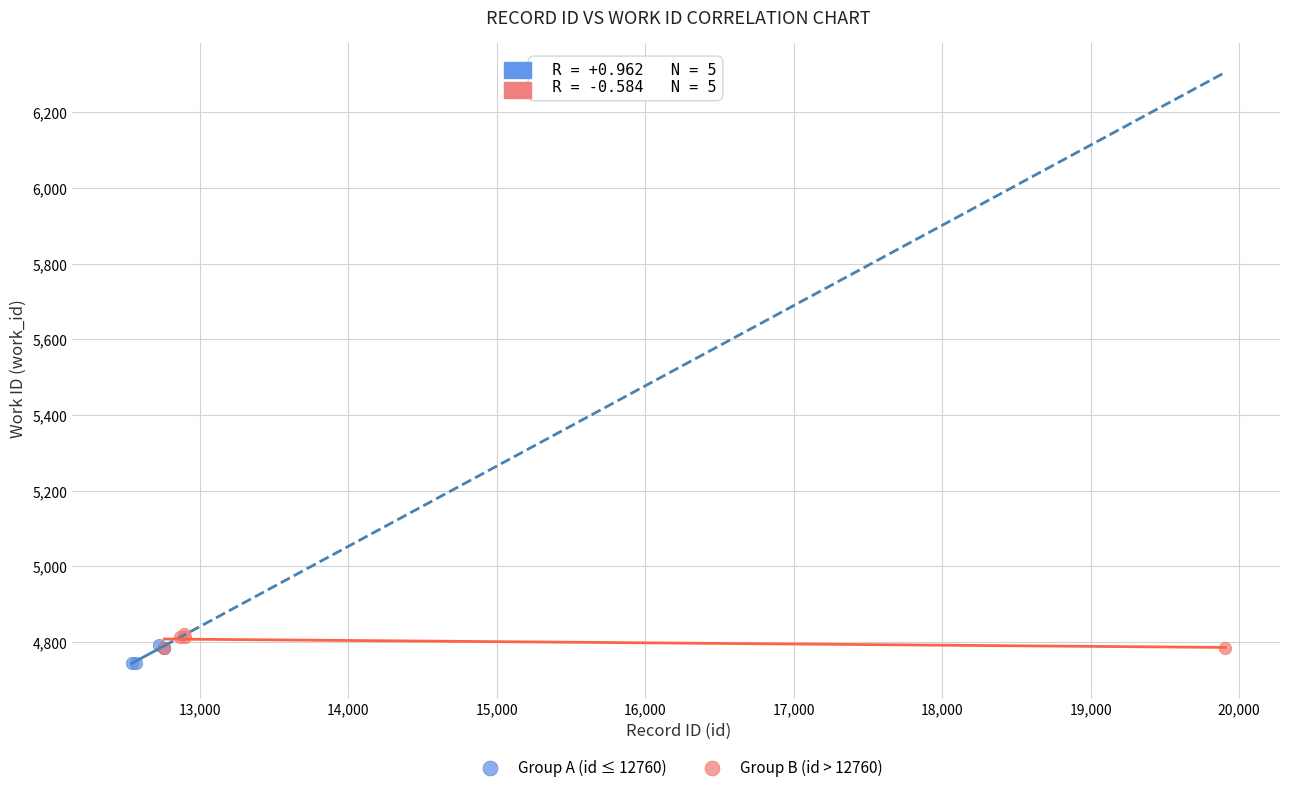

Which series reaches the maximum Y coordinate?

Group B (id > 12760)